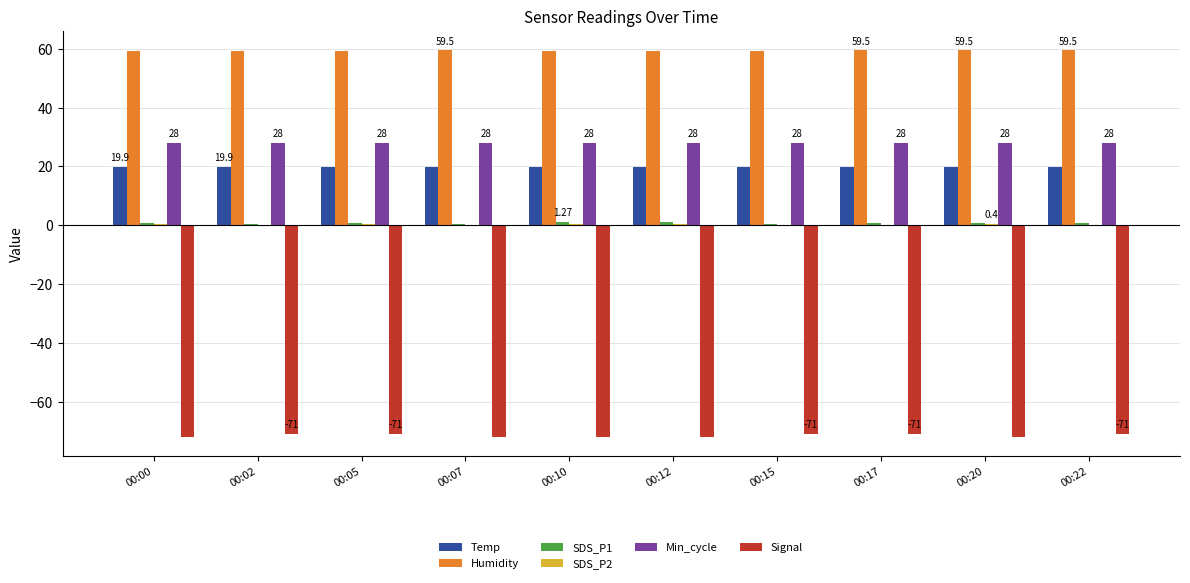

How many groups of bars are there?

10